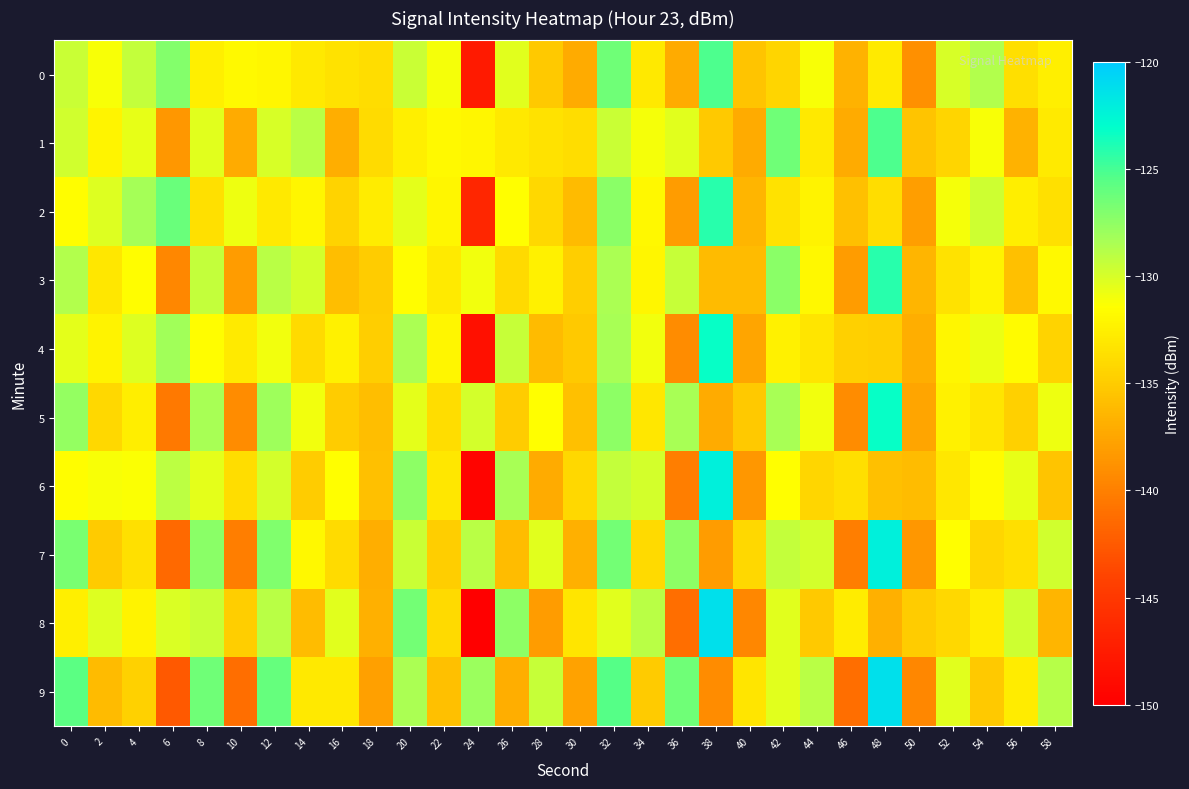

Between 2 and 44, which is larger?

44